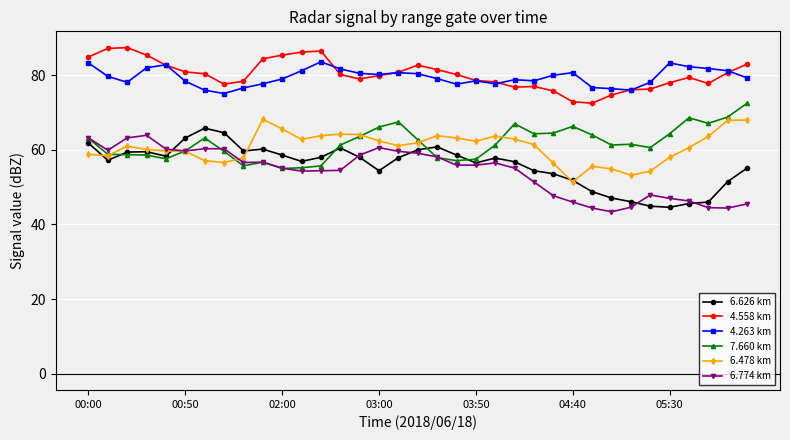

What are all the series names shown in the legend?

6.626 km, 4.558 km, 4.263 km, 7.660 km, 6.478 km, 6.774 km